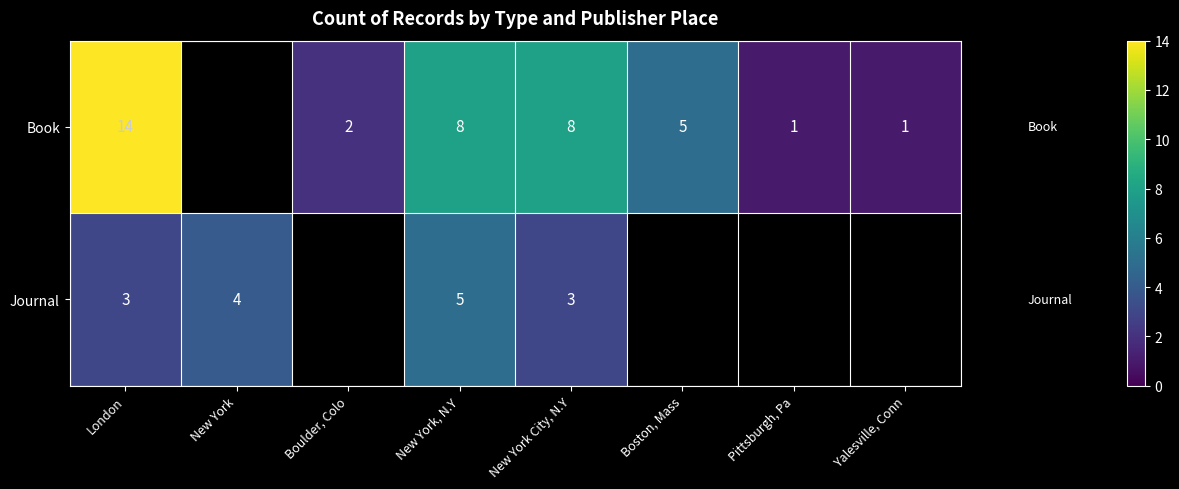

How many categories are shown in the chart?

8